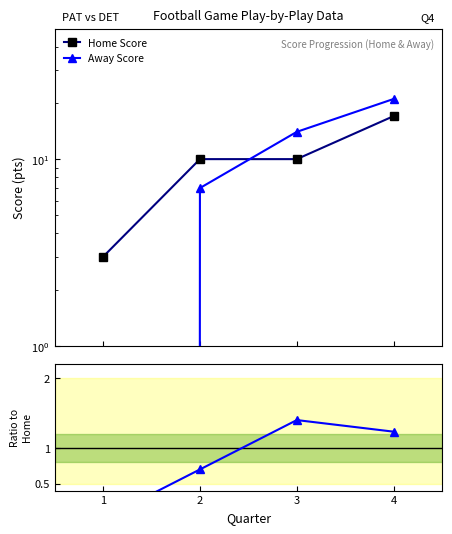

Reading left to right, transcribe all the data shown in this chart.

Home Score: 1=3.0	2=10.0	3=10.0	4=17.0
Away Score: 1=0.0	2=7.0	3=14.0	4=21.0
Away / Home: 1=0.0	2=0.7	3=1.4	4=1.2